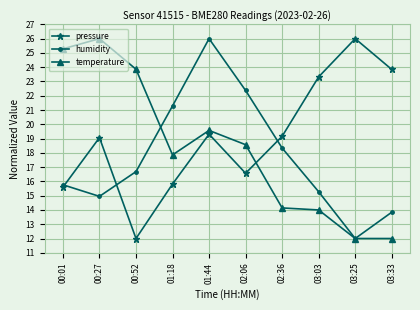

How many series are shown in this chart?

3